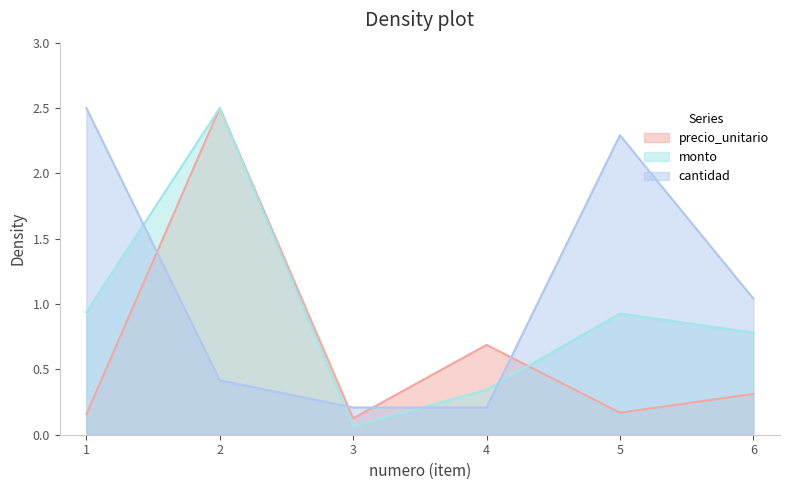

Reading right to left, extract all data points from this chart.

precio_unitario: 6=0.3	5=0.2	4=0.7	3=0.1	2=2.5	1=0.2
monto: 6=0.8	5=0.9	4=0.3	3=0.1	2=2.5	1=0.9
cantidad: 6=1.0	5=2.3	4=0.2	3=0.2	2=0.4	1=2.5